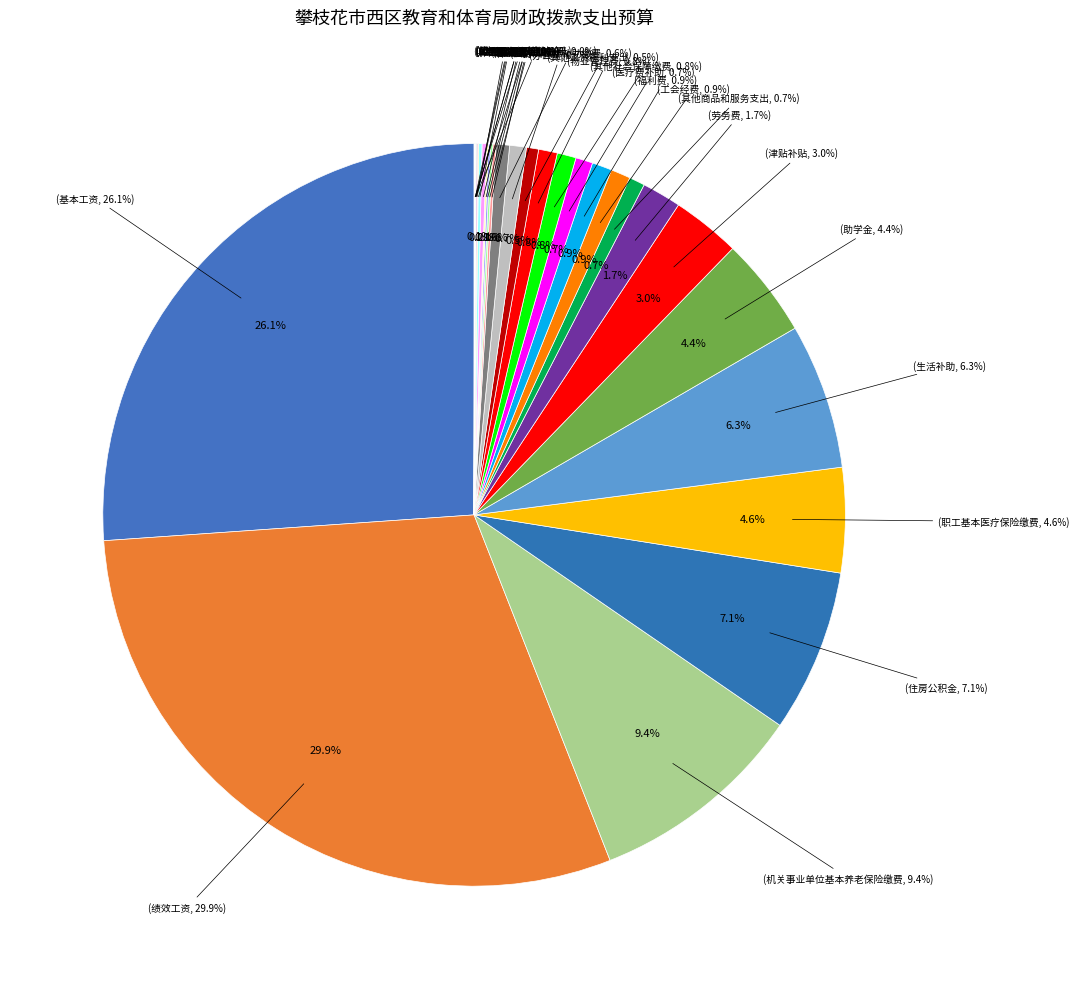

What is the largest slice in the pie chart?

绩效工资